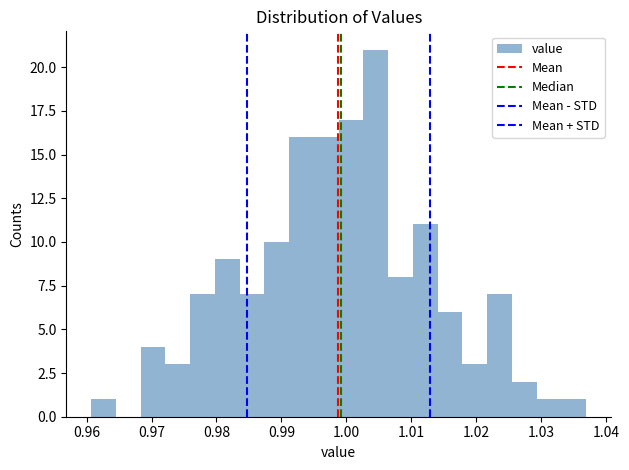

Read against the x-axis, roughly where is the centre of the tallest bar?

1.005